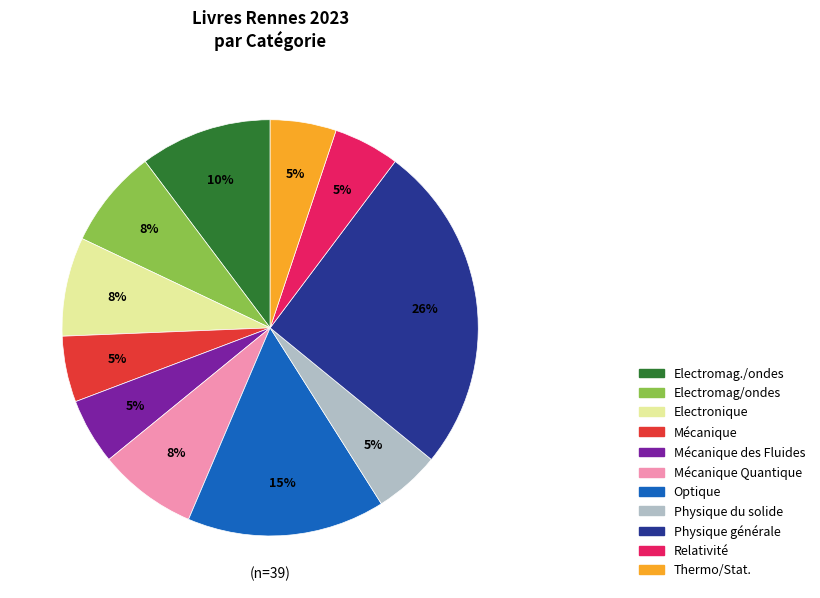

Does any single category account for the majority?

No